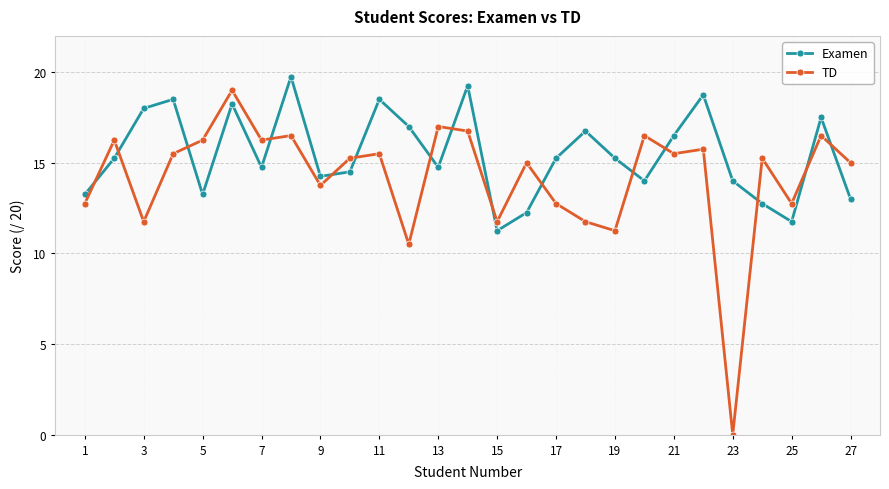

Which series has the largest range (max minus min)?

TD